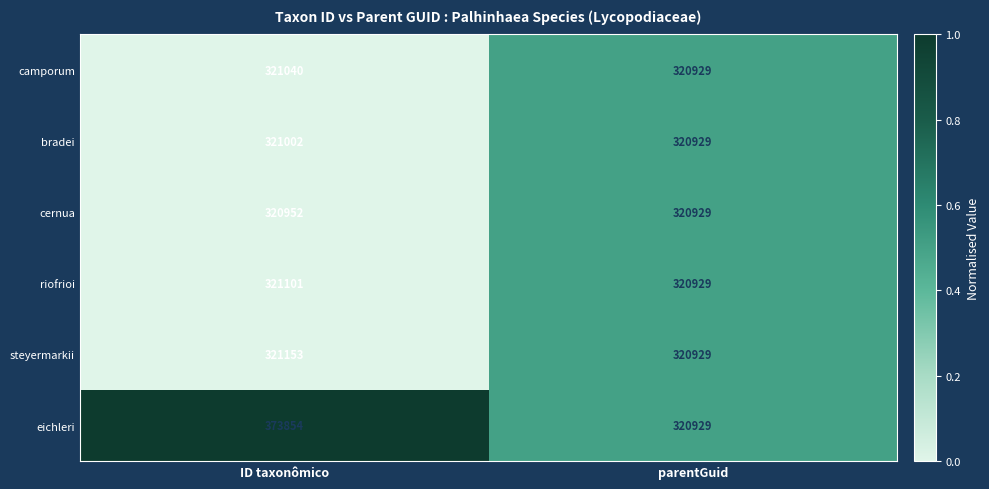

What is the maximum value shown in the chart?

373854